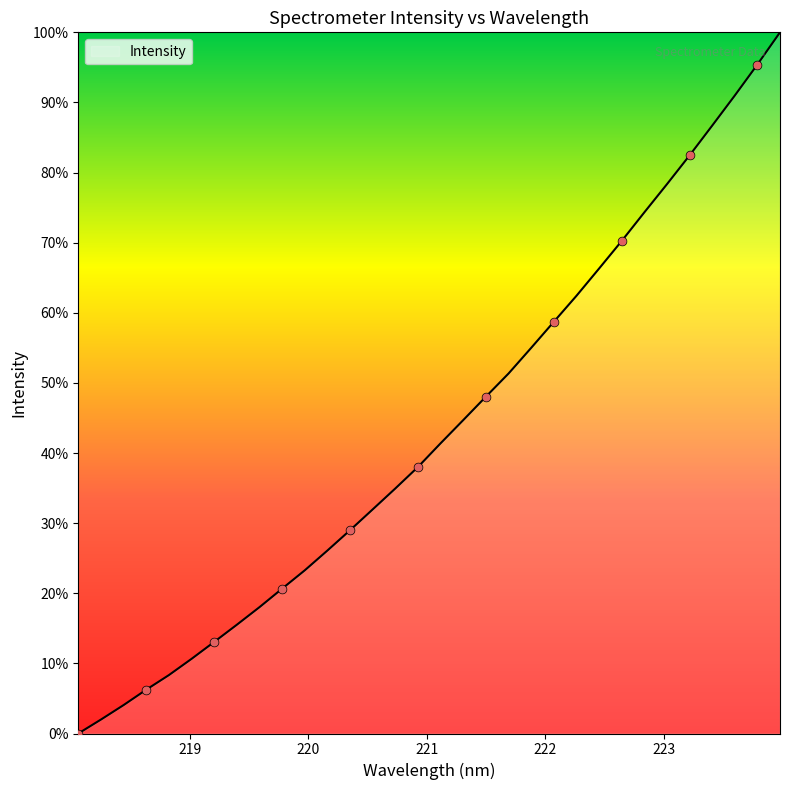

What is the maximum value shown in the chart?

100.0